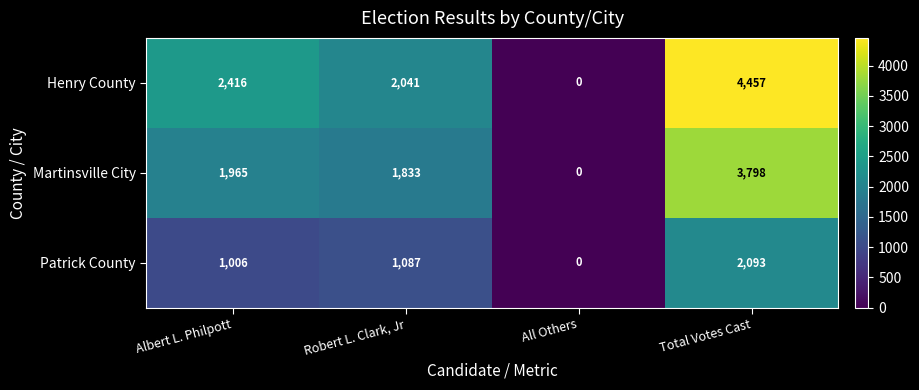

Which series changed the most between Albert L. Philpott and Total Votes Cast?

Henry County